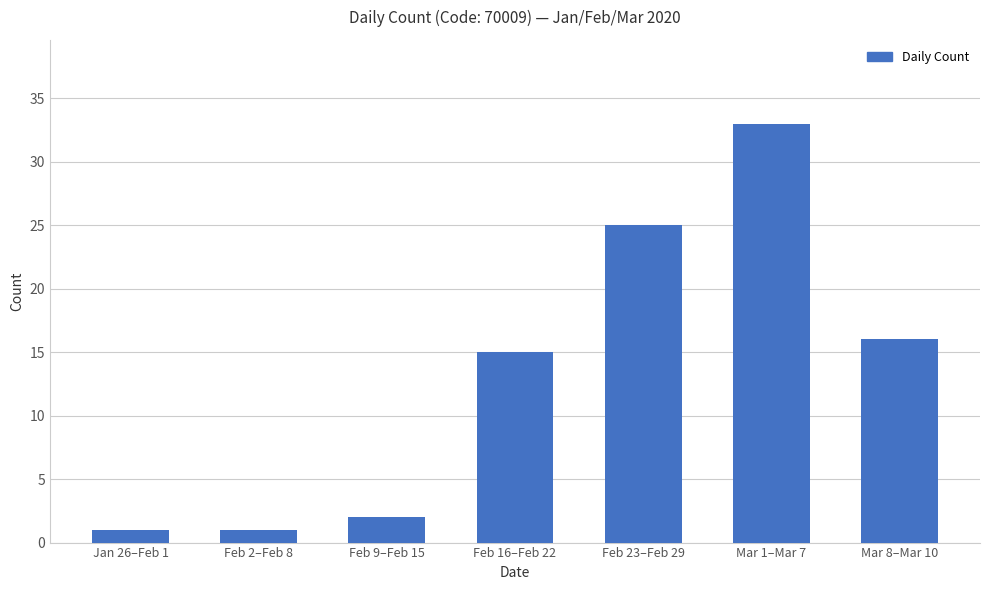

The value at Jan 26–Feb 1 is 1. True or false?

True